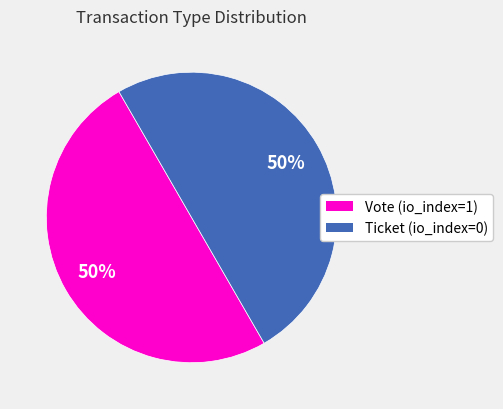

The Ticket slice represents 35% of the pie. True or false?

False